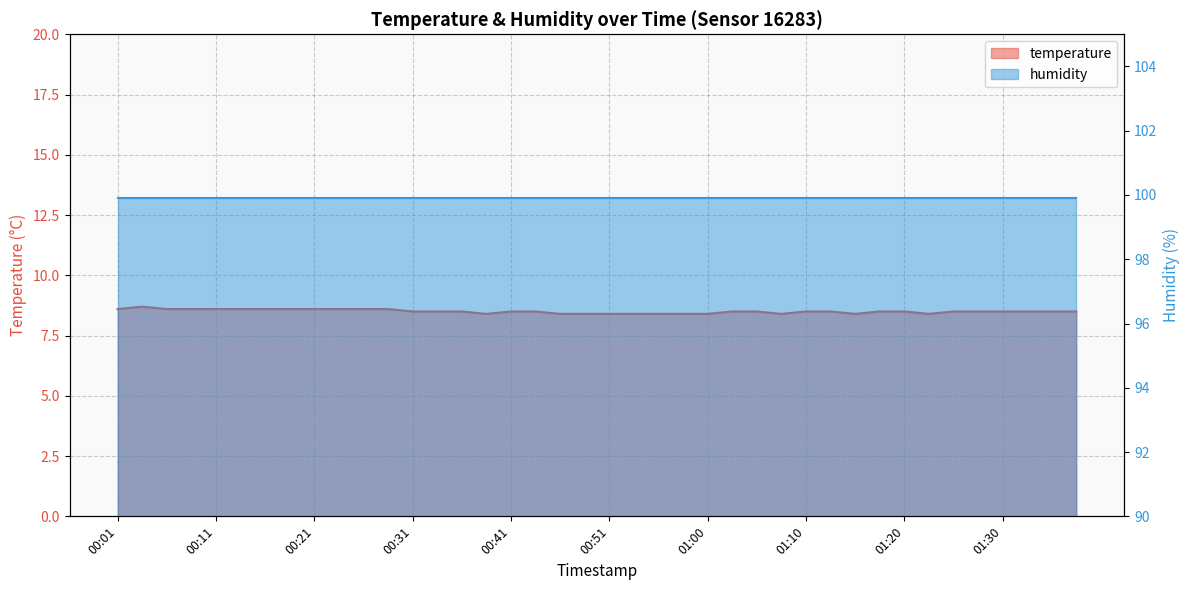

Reading left to right, extract all data points from this chart.

00:01=8.6	00:03=8.7	00:06=8.6	00:08=8.6	00:11=8.6	00:13=8.6	00:16=8.6	00:18=8.6	00:21=8.6	00:23=8.6	00:26=8.6	00:28=8.6	00:31=8.5	00:33=8.5	00:36=8.5	00:38=8.4	00:41=8.5	00:43=8.5	00:46=8.4	00:48=8.4	00:51=8.4	00:53=8.4	00:55=8.4	00:58=8.4	01:00=8.4	01:03=8.5	01:05=8.5	01:08=8.4	01:10=8.5	01:13=8.5	01:15=8.4	01:18=8.5	01:20=8.5	01:23=8.4	01:25=8.5	01:28=8.5	01:30=8.5	01:33=8.5	01:35=8.5	01:38=8.5